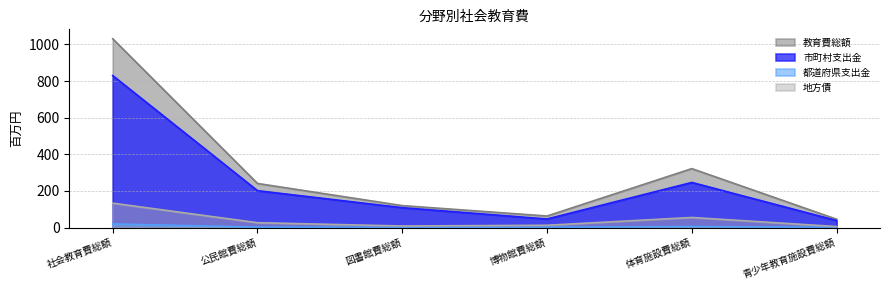

Read the 地方債 value at 図書館費総額.

8.4